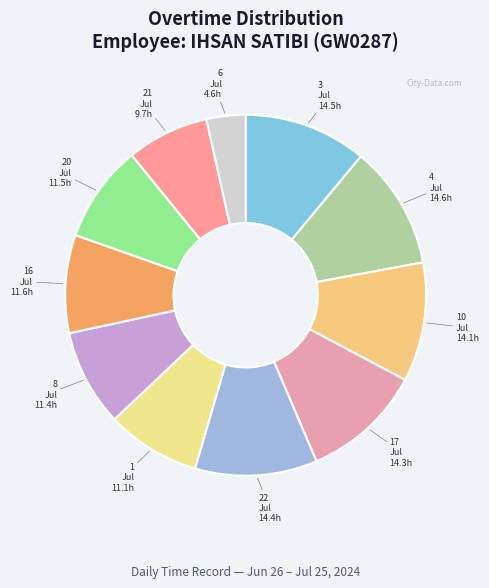

How many segments does this pie chart have?

11